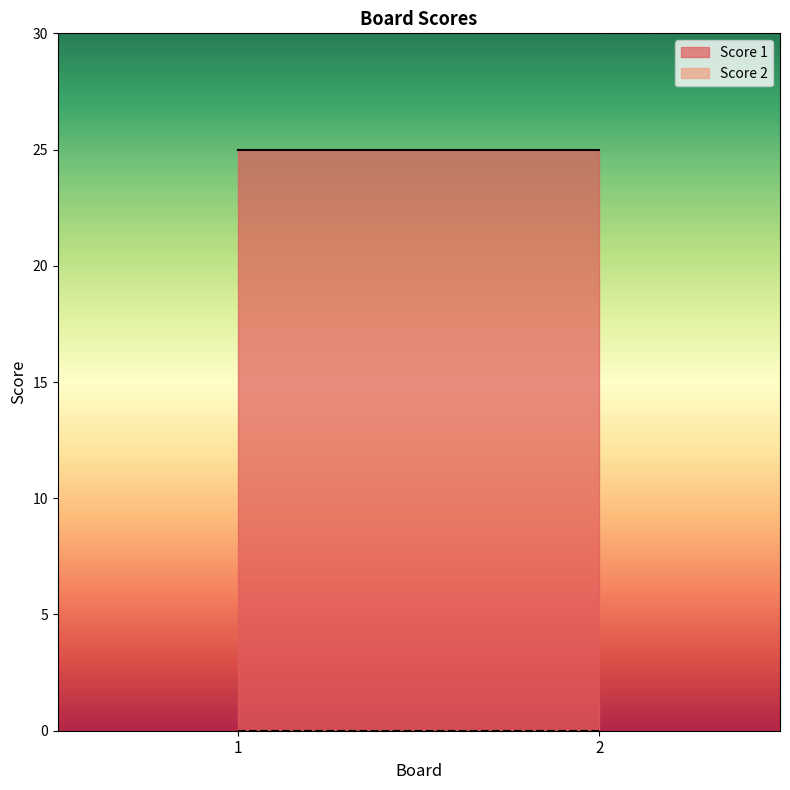

Which has a higher value, 1 or 2?

1